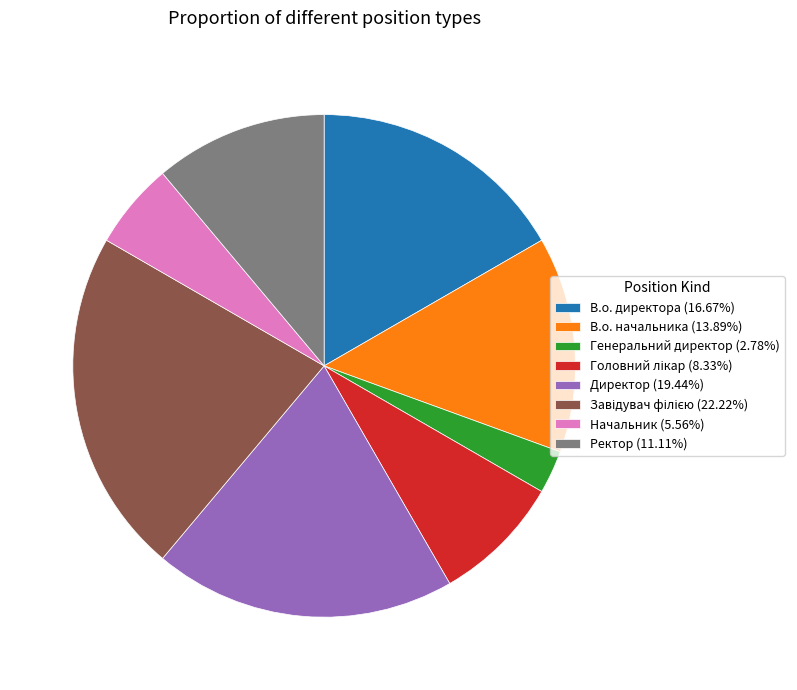

Approximately how many times larger is the value at Начальник (5.56%) compared to Ректор (11.11%)?

0.5